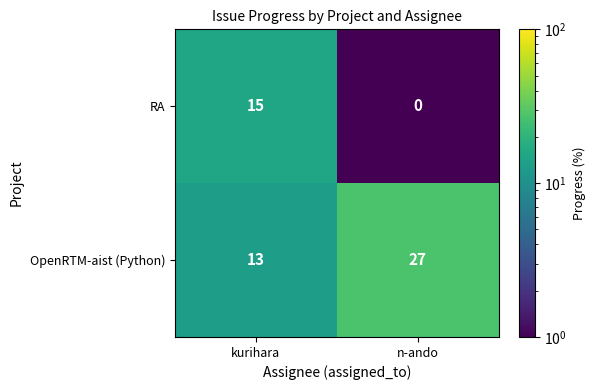

What is the maximum value for OpenRTM-aist (Python)?

27